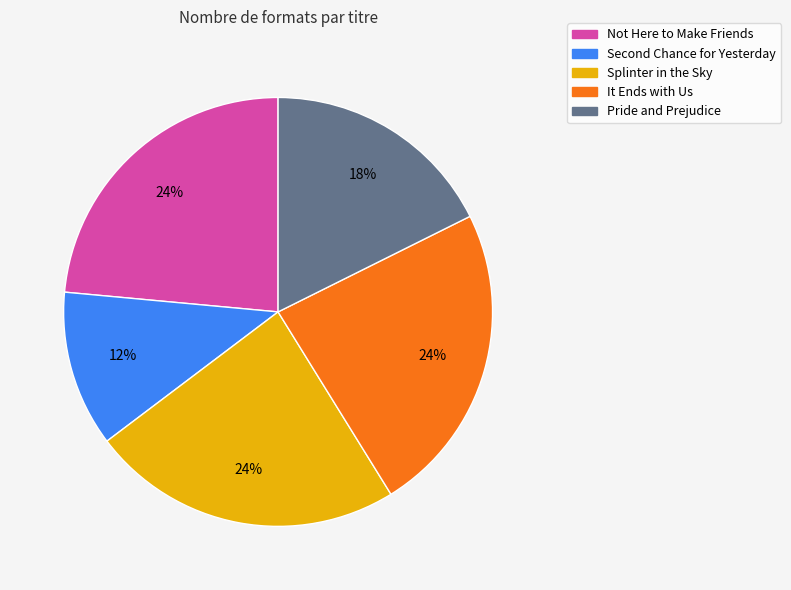

Is there a majority slice in this chart?

No